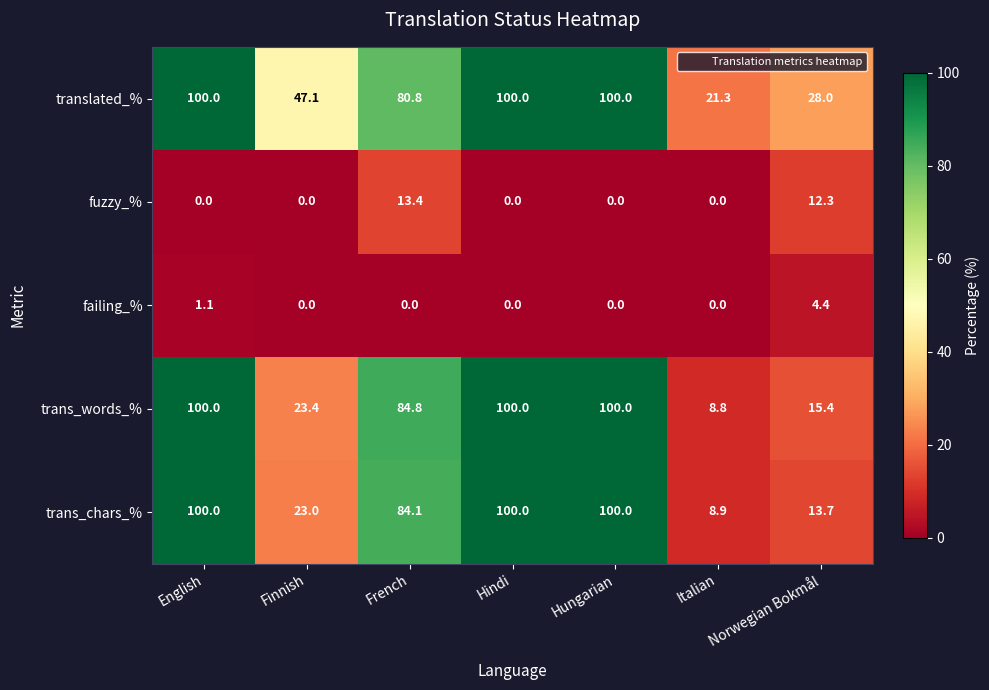

What is the difference between the highest and lowest values at Norwegian Bokmål?

23.6